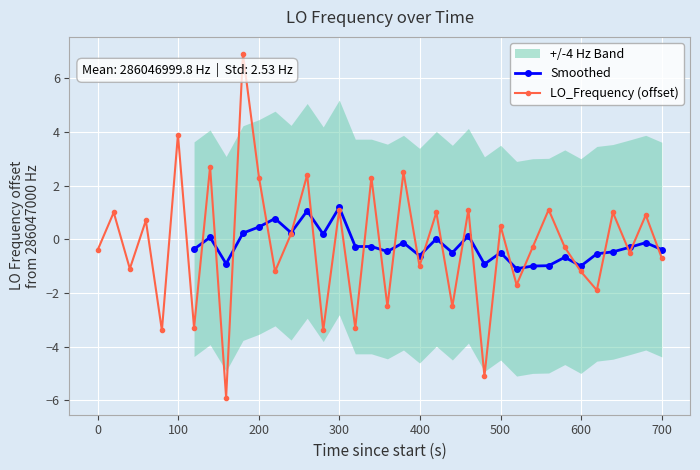

Reading left to right, transcribe all the data shown in this chart.

-0.4	1.0	-1.1	0.7	-3.4	3.9	-3.3	2.7	-5.9	6.9	2.3	-1.2	0.2	2.4	-3.4	1.1	-3.3	2.3	-2.5	2.5	-1.0	1.0	-2.5	1.1	-5.1	0.5	-1.7	-0.3	1.1	-0.3	-1.2	-1.9	1.0	-0.5	0.9	-0.7